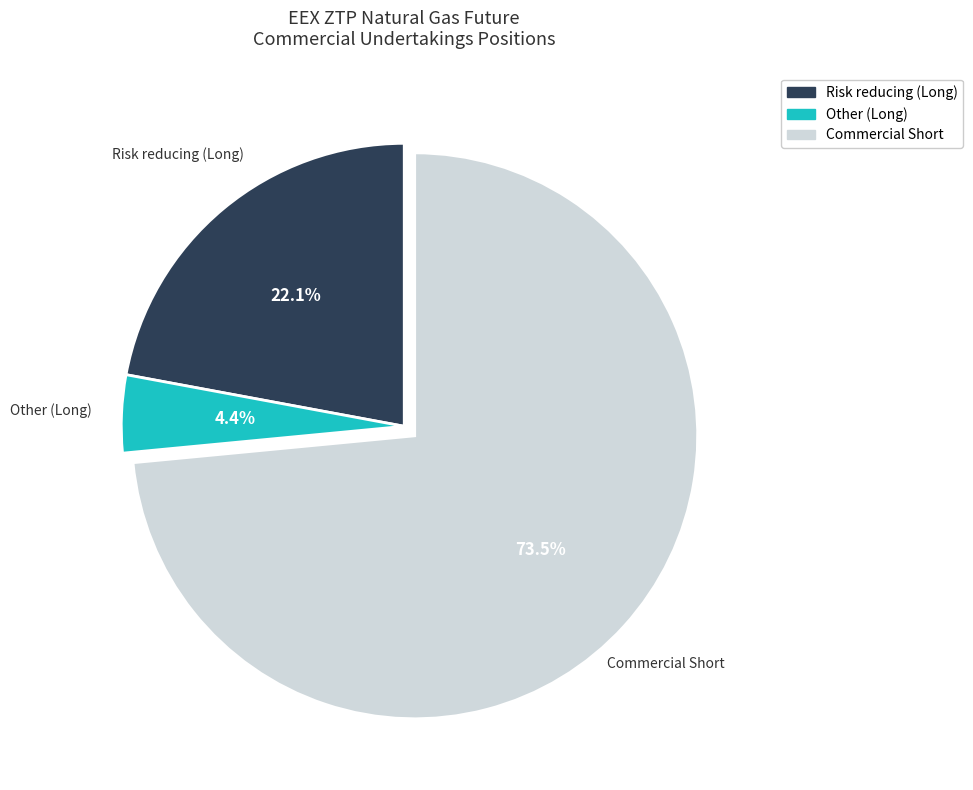

Combined, do Commercial Short and Risk reducing (Long) account for over 50%?

Yes